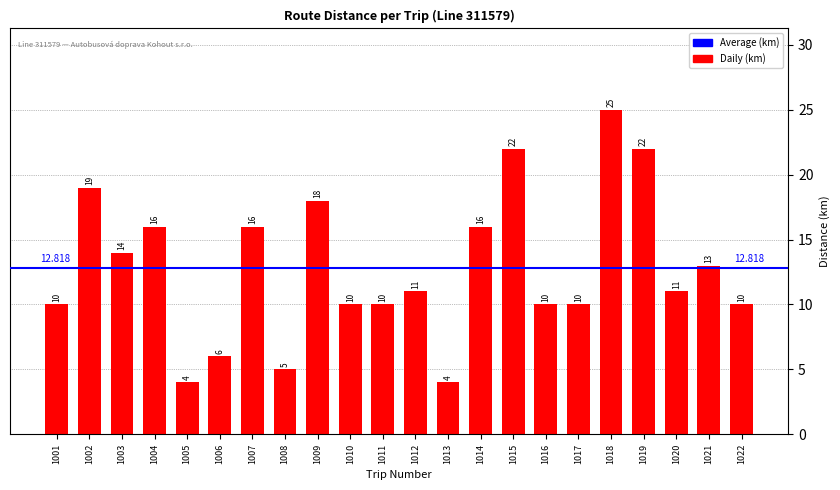

At which label does the data first exceed 11?

1002